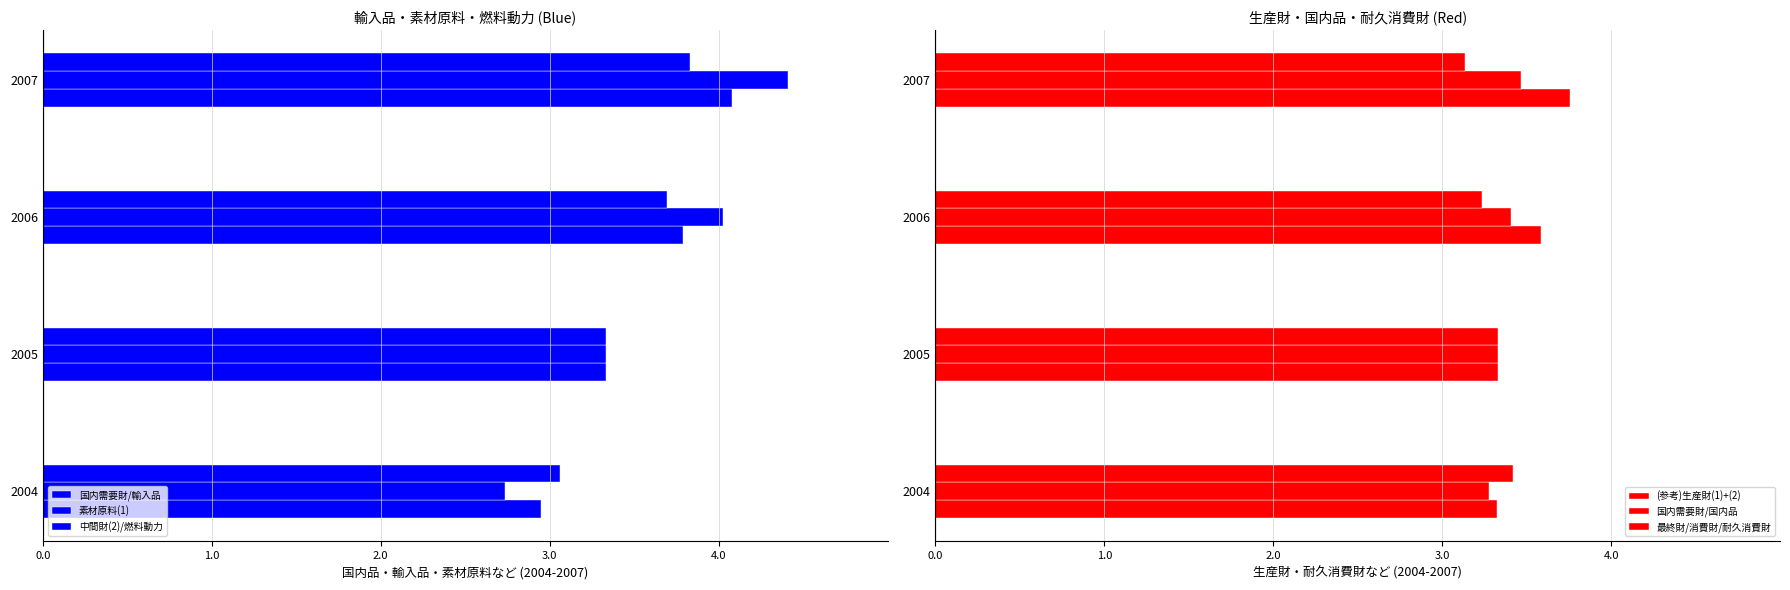

What is the minimum value for 最終財/消費財/耐久消費財?

3.1